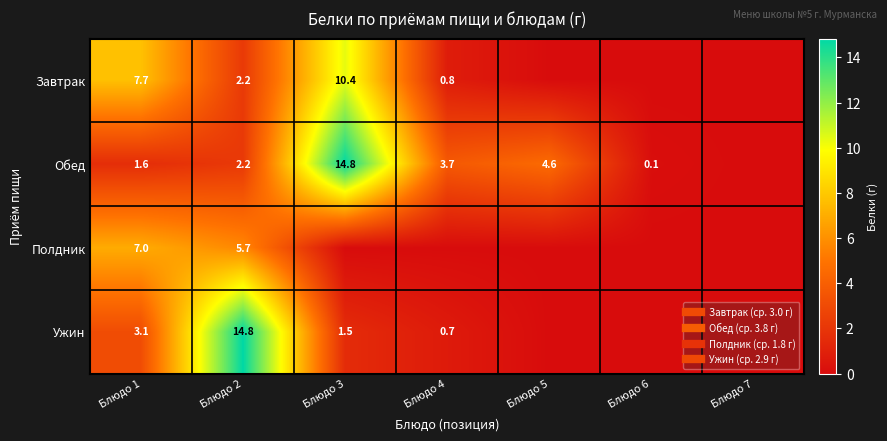

Between Блюдо 3 and Блюдо 4, which is larger?

Блюдо 3